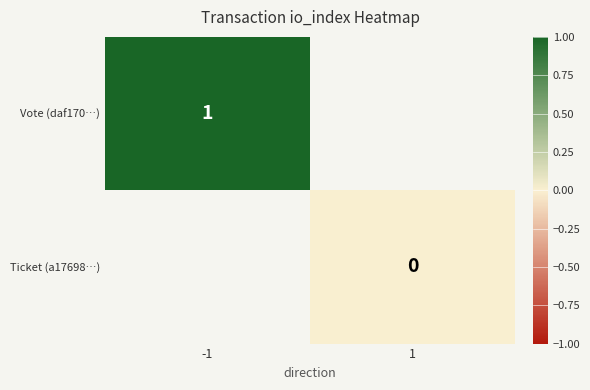

Is it true that Vote (daf170…) equals 1 at -1?

True